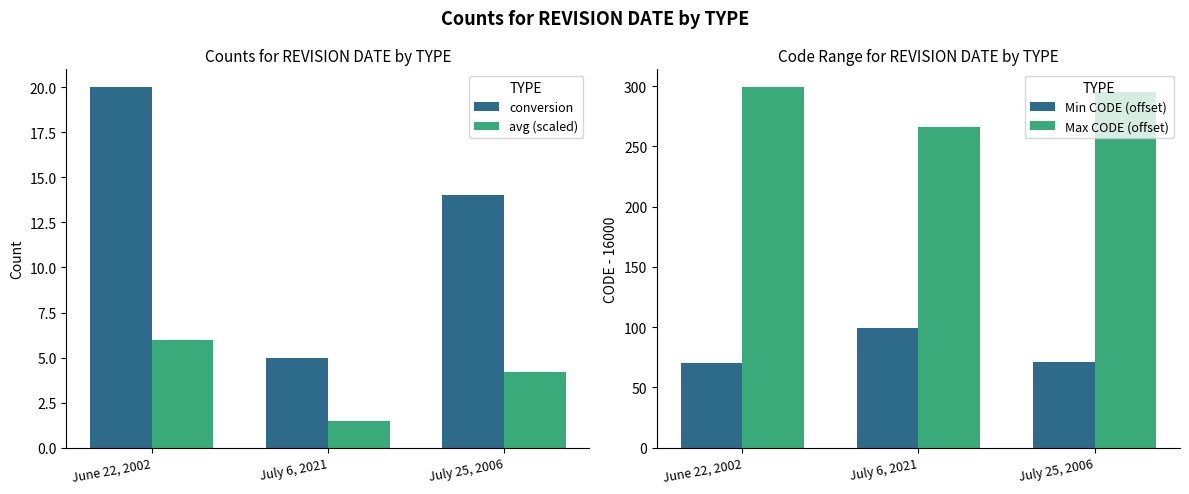

What is the average value of the avg (scaled) series?

3.9